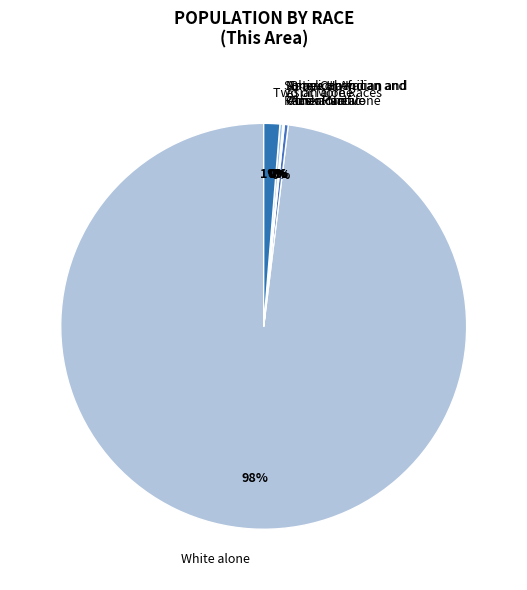

To the nearest percent, what is the average slice percentage?

14%